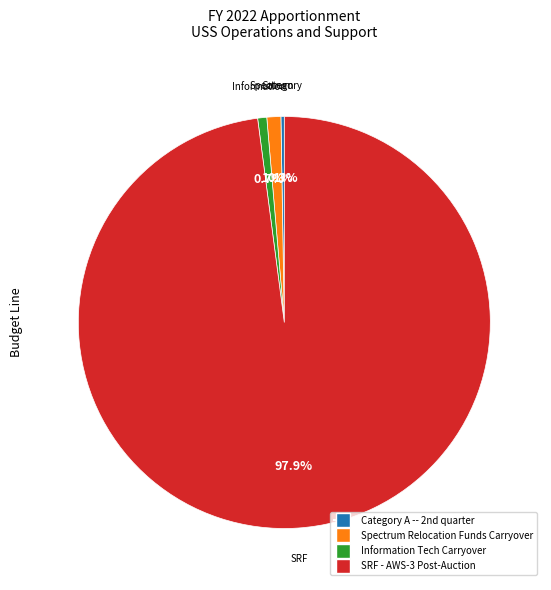

Which category has the biggest portion of the pie?

SRF - AWS-3 Post-Auction